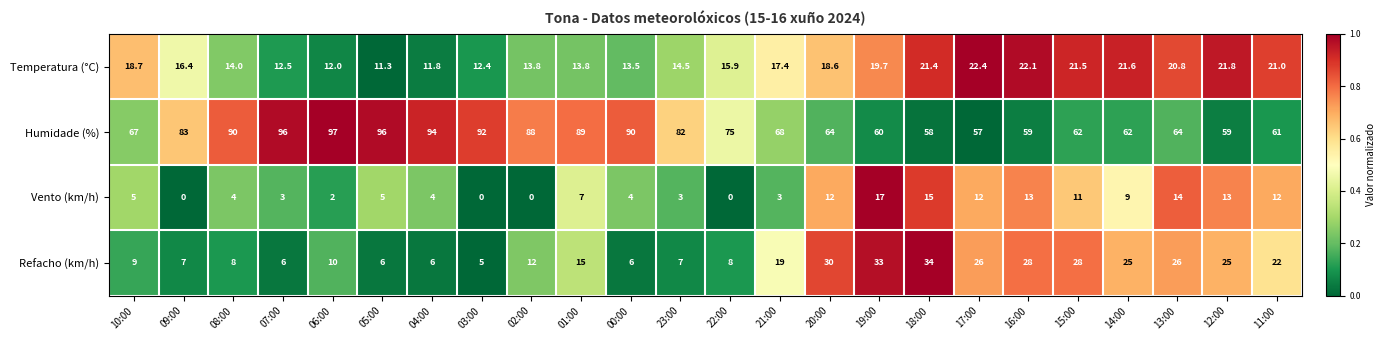

The Temperatura (°C) series shows 22.3 at 03:00. True or false?

False